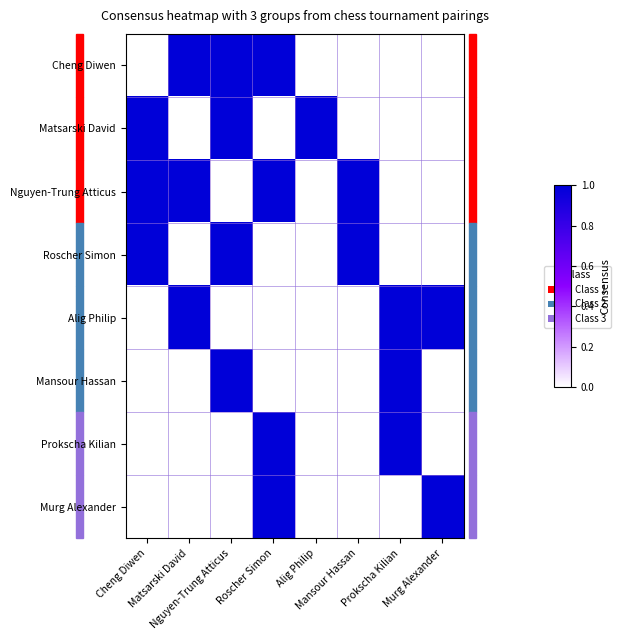

How many categories are shown in the chart?

8